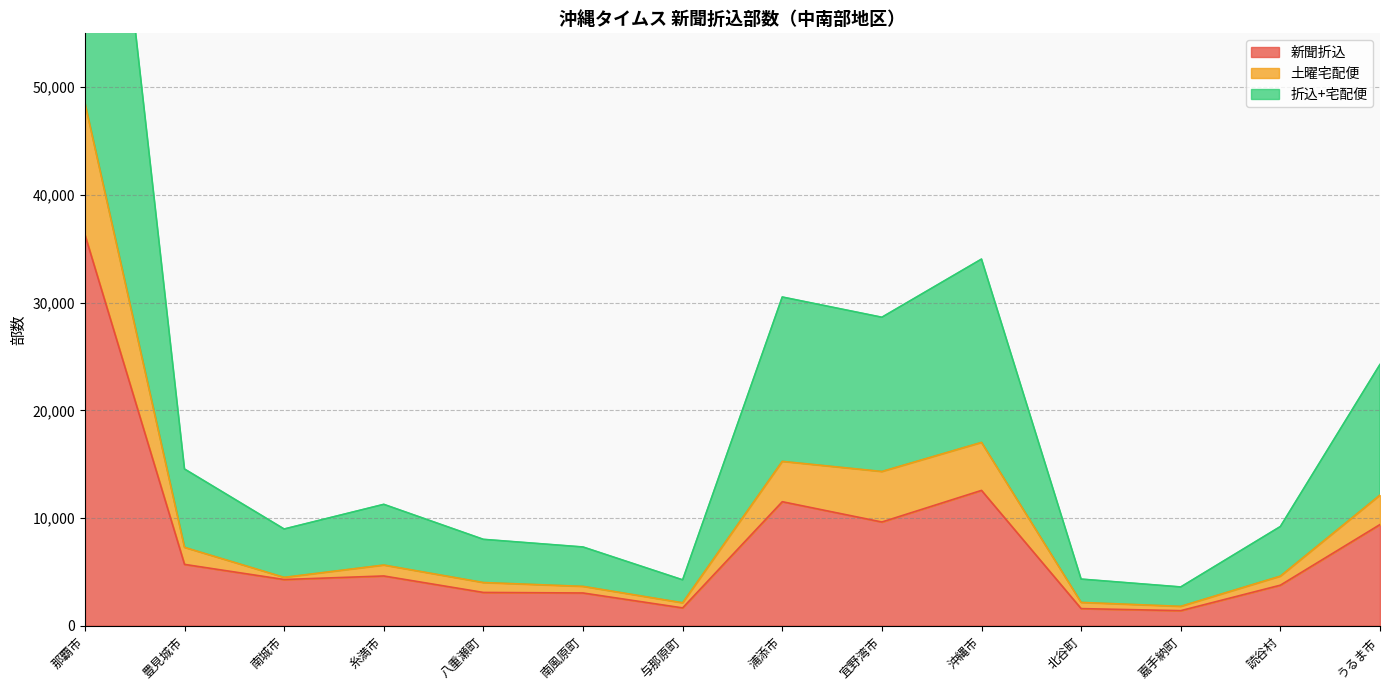

Reading left to right, what are all the values shown in this chart?

新聞折込: 36310	5695	4290	4620	3090	3040	1655	11515	9630	12565	1590	1400	3765	9395
土曜宅配便: 48535	7275	4490	5635	4010	3655	2130	15260	14320	17020	2165	1800	4605	12130
折込+宅配便: 97070	14550	8980	11270	8020	7310	4260	30520	28640	34040	4330	3600	9210	24260